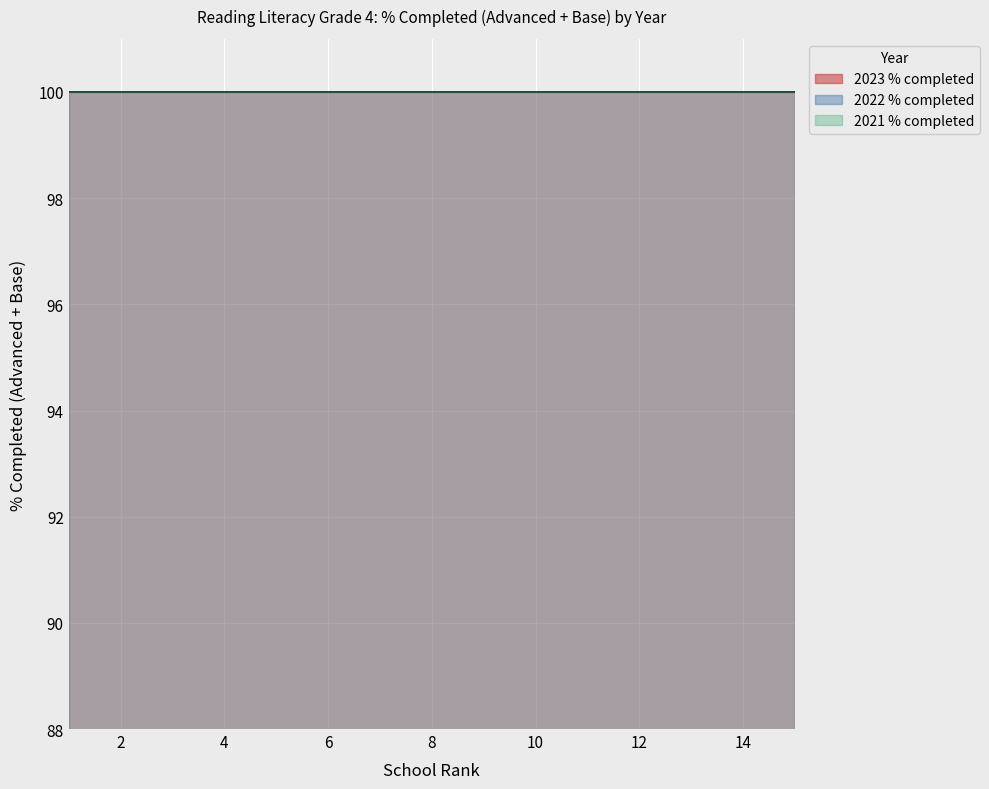

At which category does the chart reach its minimum across all series?

1